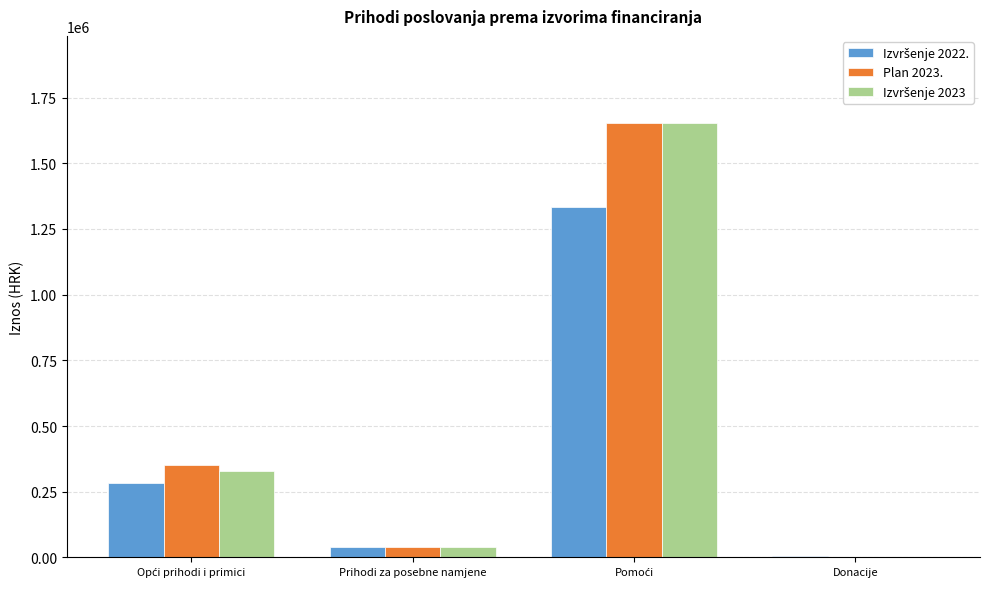

What is the greatest value displayed?

1653829.3